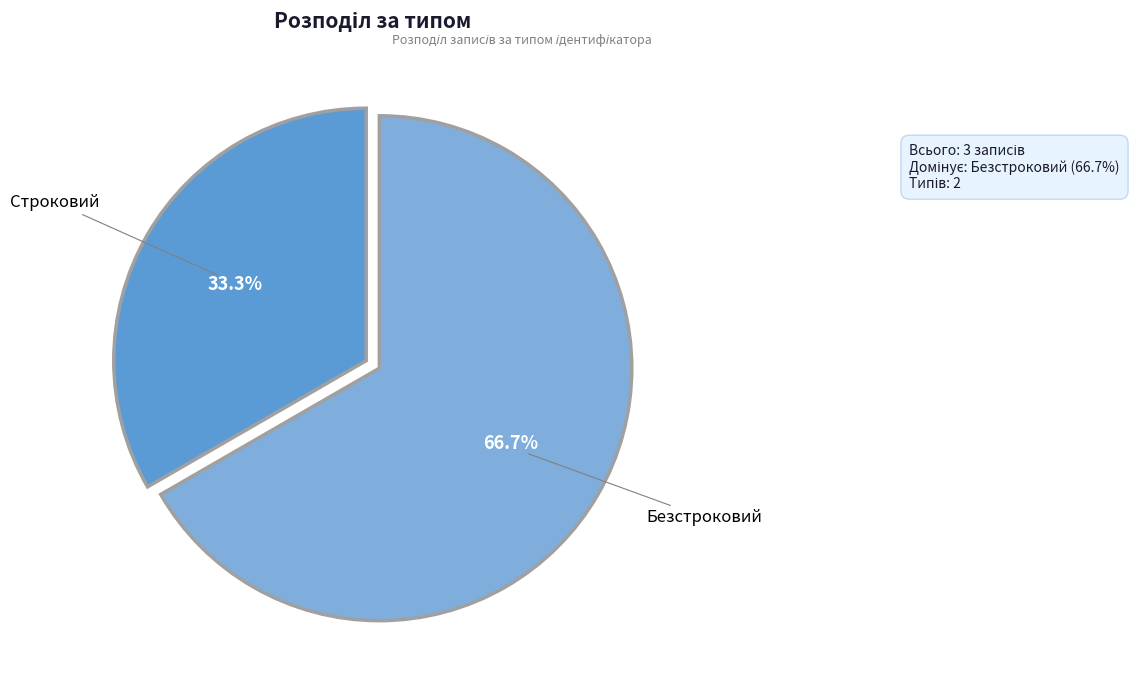

How much of the chart is everything except Строковий?

66.7%